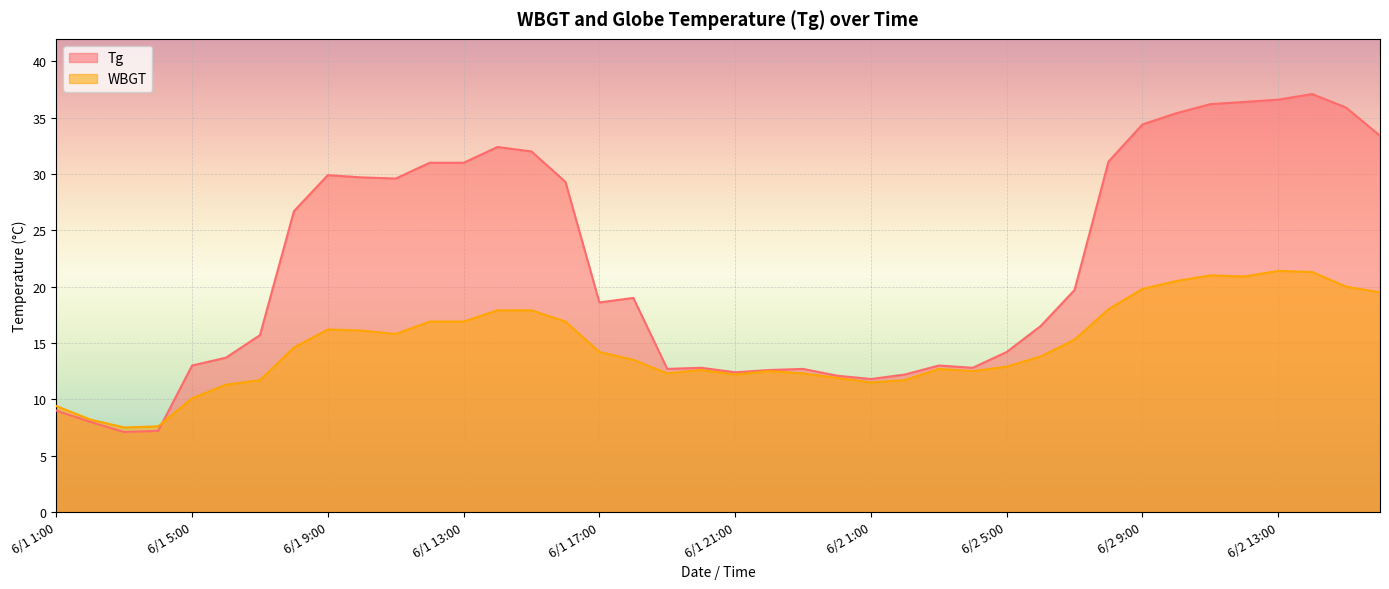

Which series changed the most between 6/1 6:00 and 6/2 2:00?

Tg